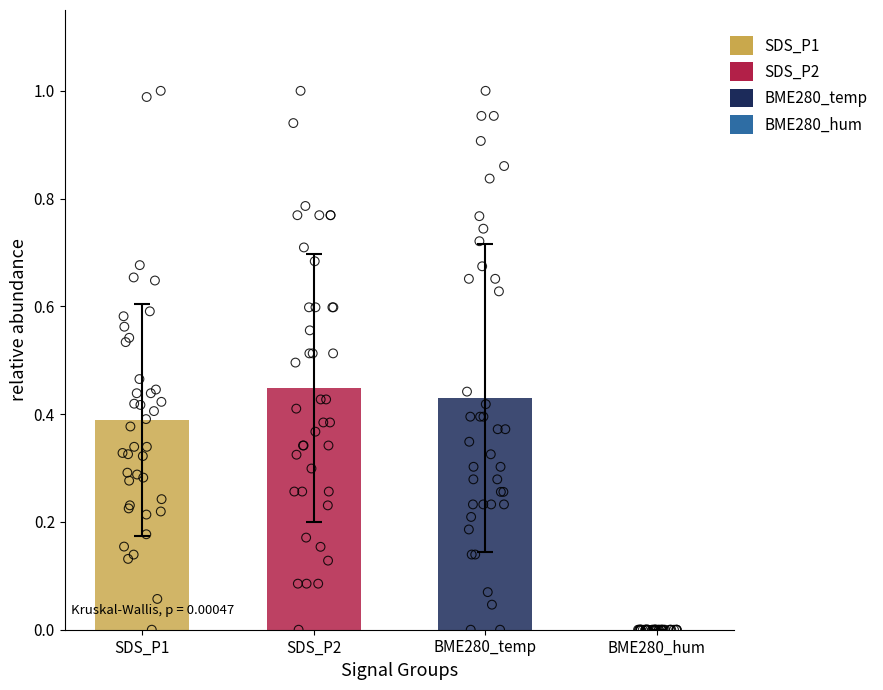

Which series reaches the maximum Y coordinate?

SDS_P1